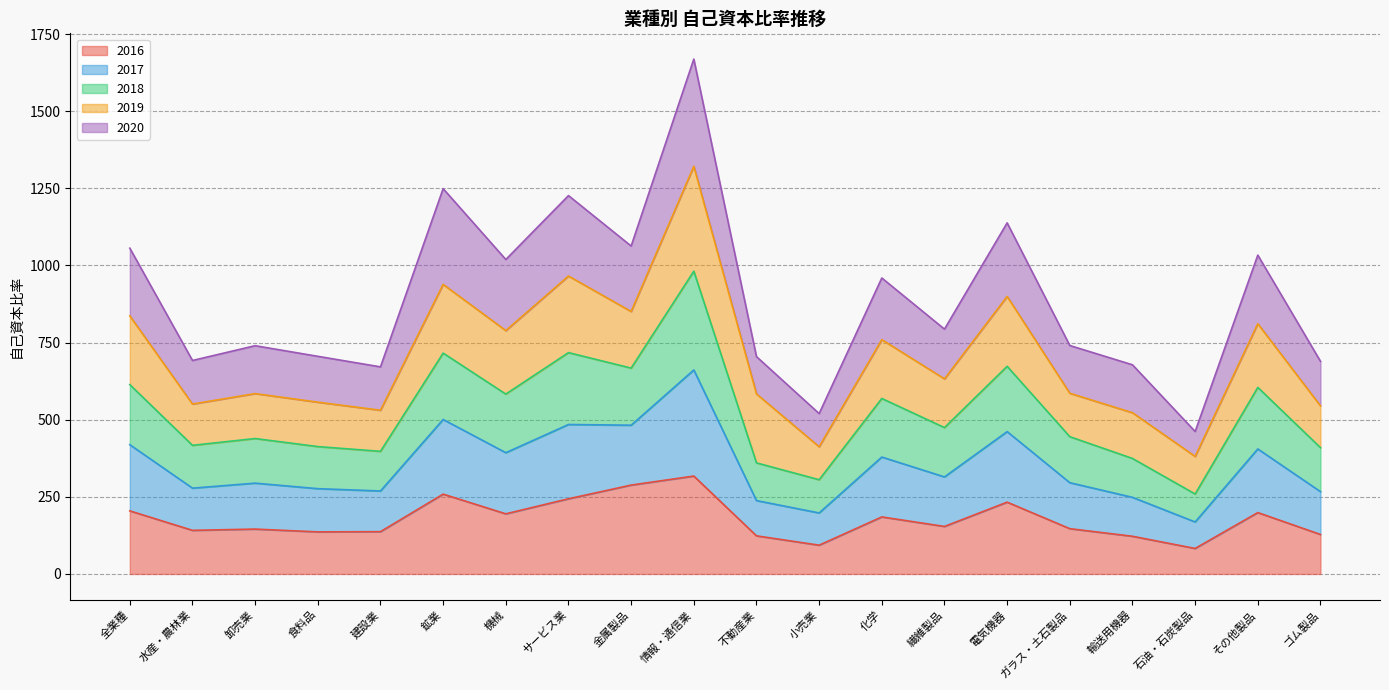

What is the difference between the maximum and second lowest values in the 2016 series?

224.1